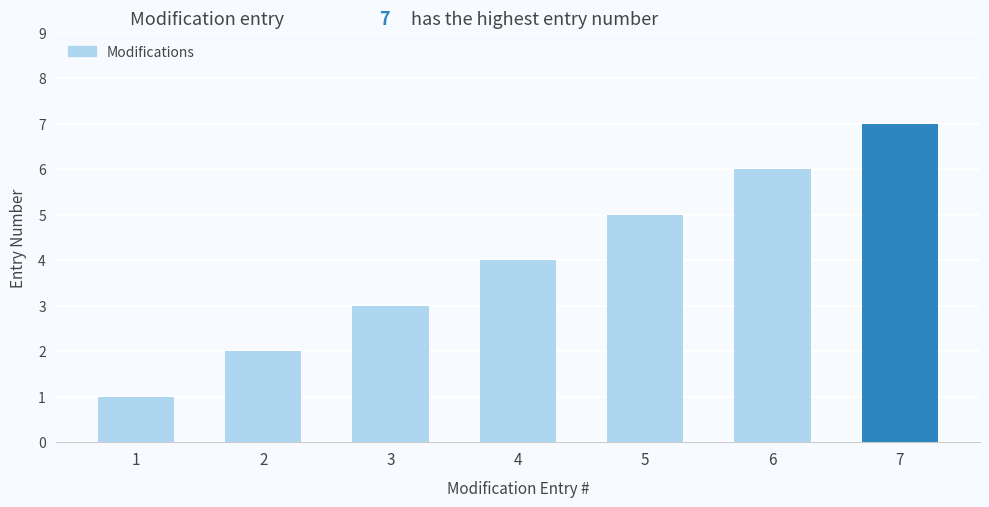

What is the value of the 2nd bar from the left?

2